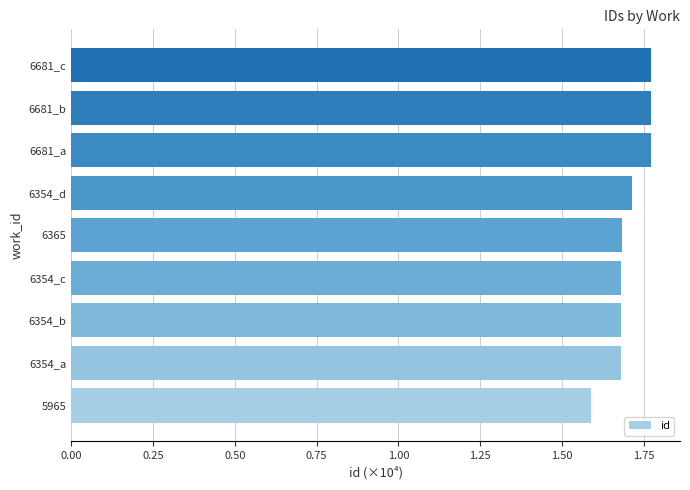

Approximately how many times larger is the value at 6354_d compared to 6354_c?

1.0